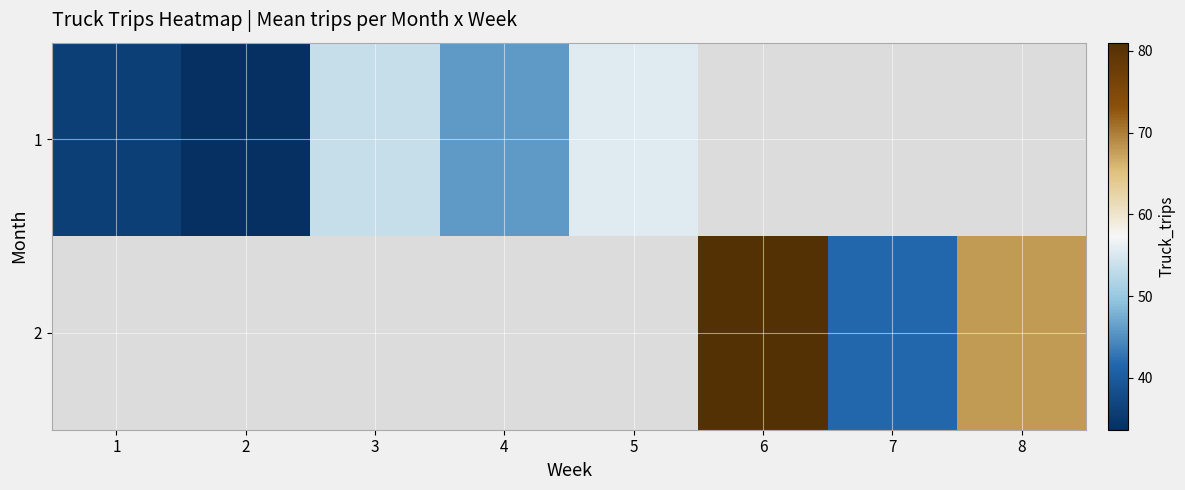

What is the minimum value shown in the chart?

33.7